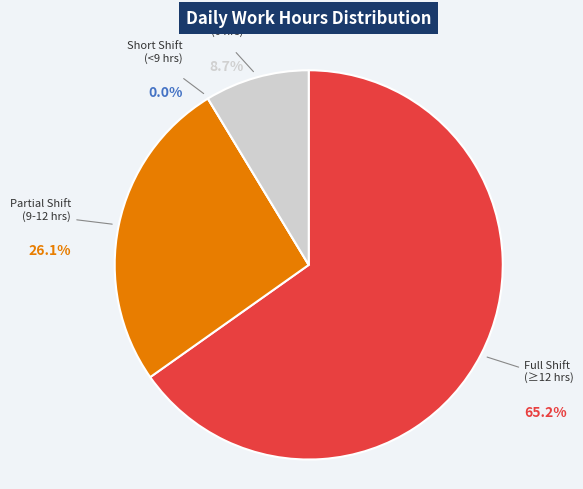

Is the sum of 13 and 16 greater than half?

No